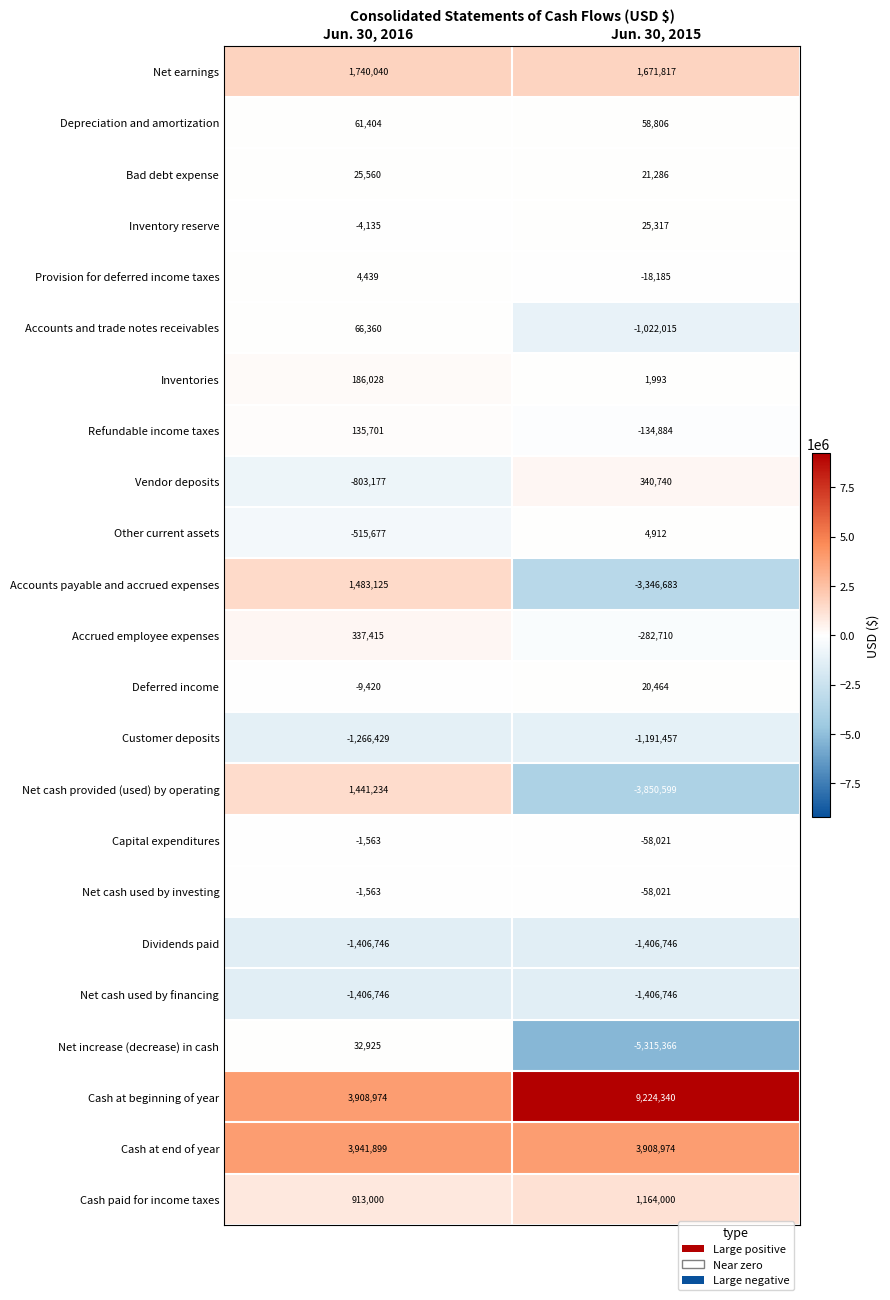

Rank the categories by Other current assets value from highest to lowest.

Jun. 30, 2015, Jun. 30, 2016